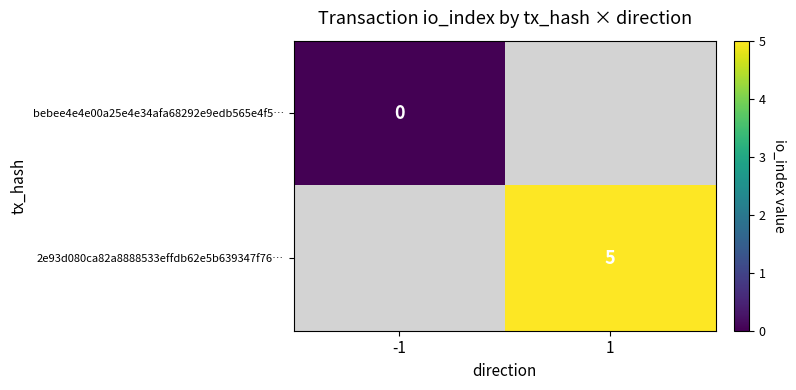

Between -1 and 1, which is larger?

1